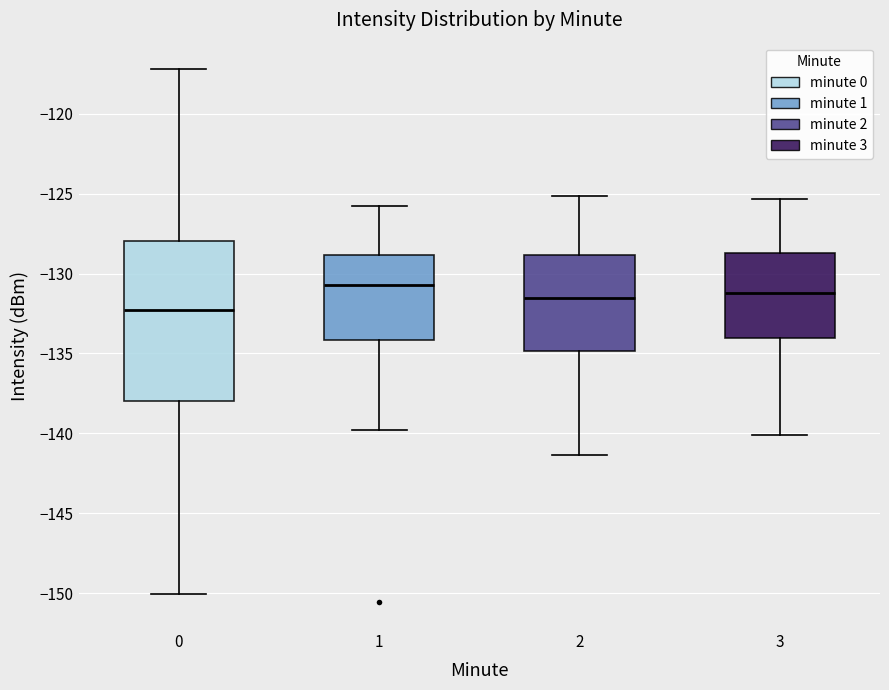

Reading left to right, transcribe this box plot: for each box, give where its median line is, the range the box spans, and where its two whiskers end, as read against the y-axis. The values are not printed on the chart, so give them approximately, as read against the axis.

0: median -132.5, box -138.0 to -128.0, whiskers -150.0 to -117.0
1: median -130.5, box -134.0 to -129.0, whiskers -140.0 to -126.0
2: median -131.5, box -135.0 to -129.0, whiskers -141.5 to -125.0
3: median -131.0, box -134.0 to -128.5, whiskers -140.0 to -125.5